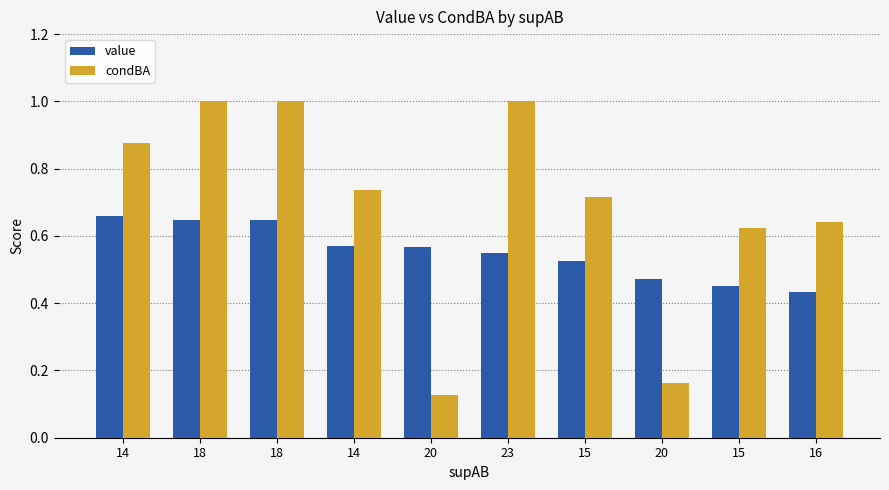

What is the maximum value for value?

0.7